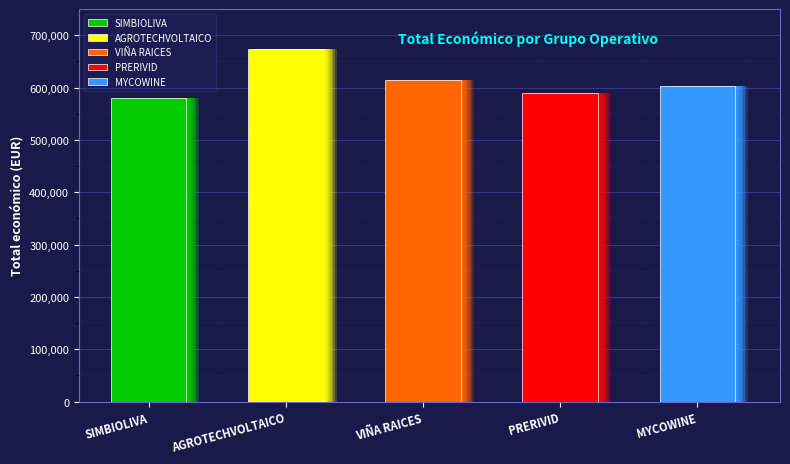

Where is the data nearest to the value 625979?

VIÑA RAICES